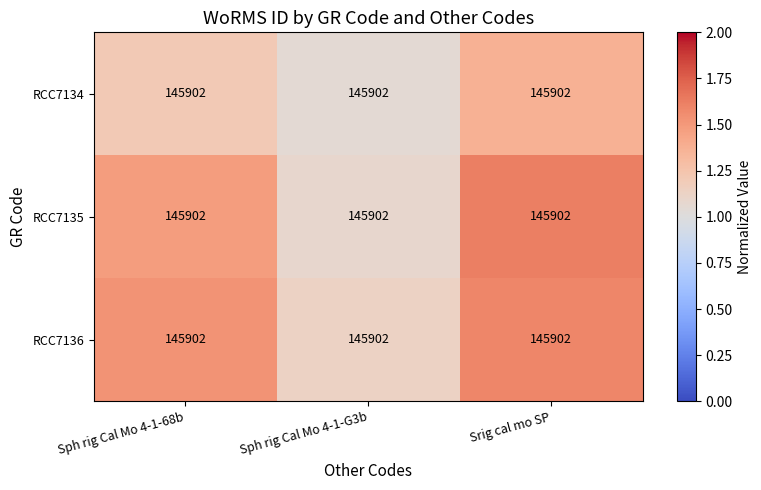

Reading left to right, what are all the values shown in this chart?

RCC7134: Sph rig Cal Mo 4-1-68b=145902.0	Sph rig Cal Mo 4-1-G3b=145902.0	Srig cal mo SP=145902.0
RCC7135: Sph rig Cal Mo 4-1-68b=145902.0	Sph rig Cal Mo 4-1-G3b=145902.0	Srig cal mo SP=145902.0
RCC7136: Sph rig Cal Mo 4-1-68b=145902.0	Sph rig Cal Mo 4-1-G3b=145902.0	Srig cal mo SP=145902.0